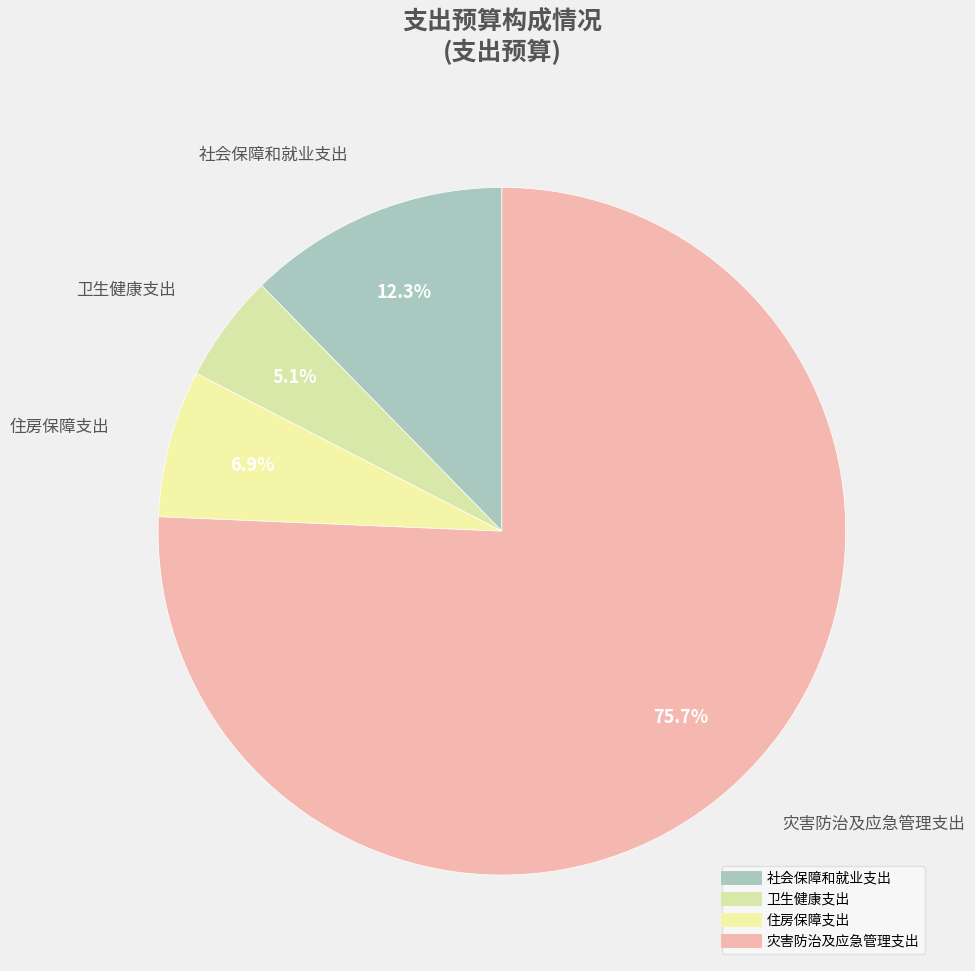

Which has a higher value, 社会保障和就业支出 or 卫生健康支出?

社会保障和就业支出